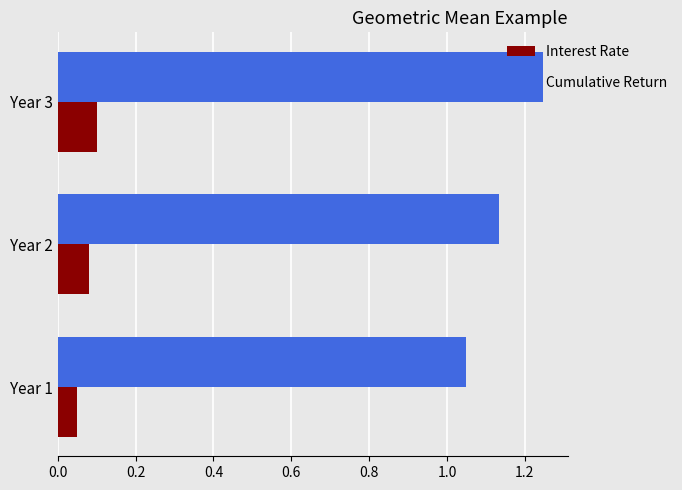

Which series has the widest spread of values?

Cumulative Return